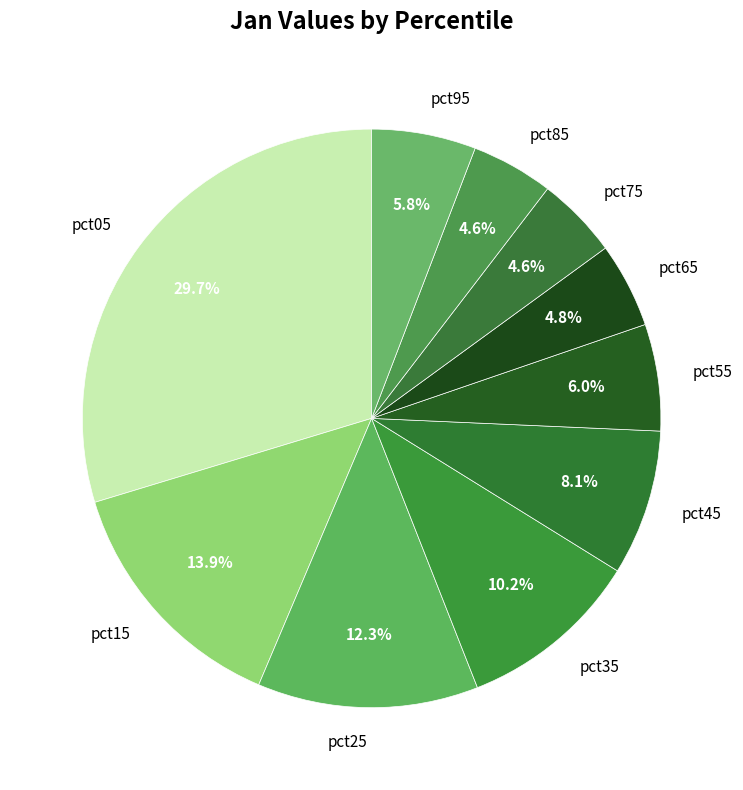

How many segments does this pie chart have?

10